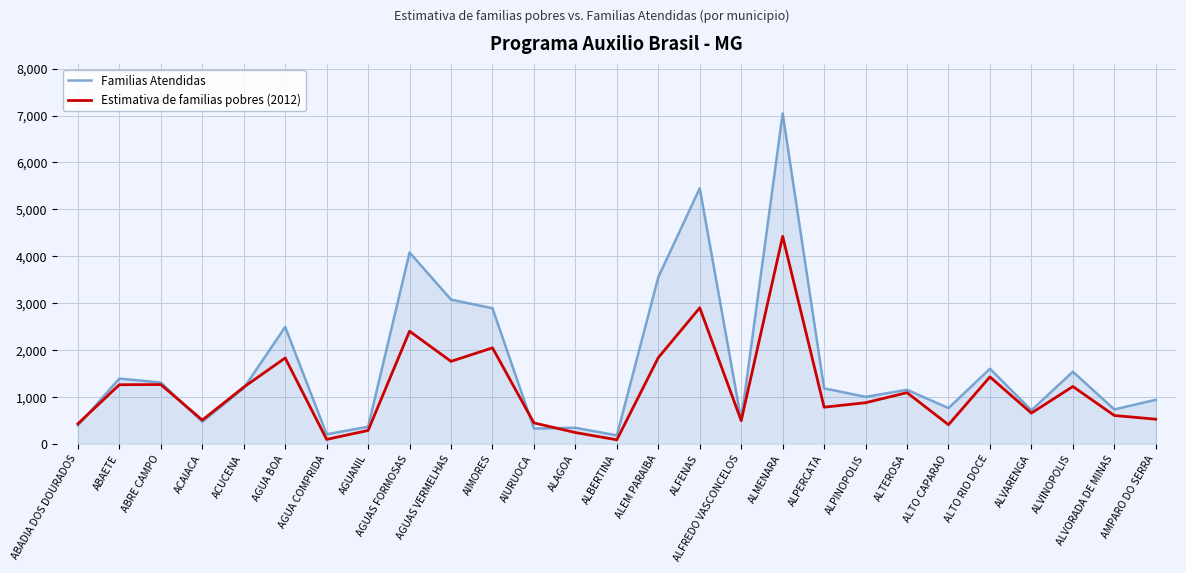

What is the maximum value for Familias Atendidas?

7044